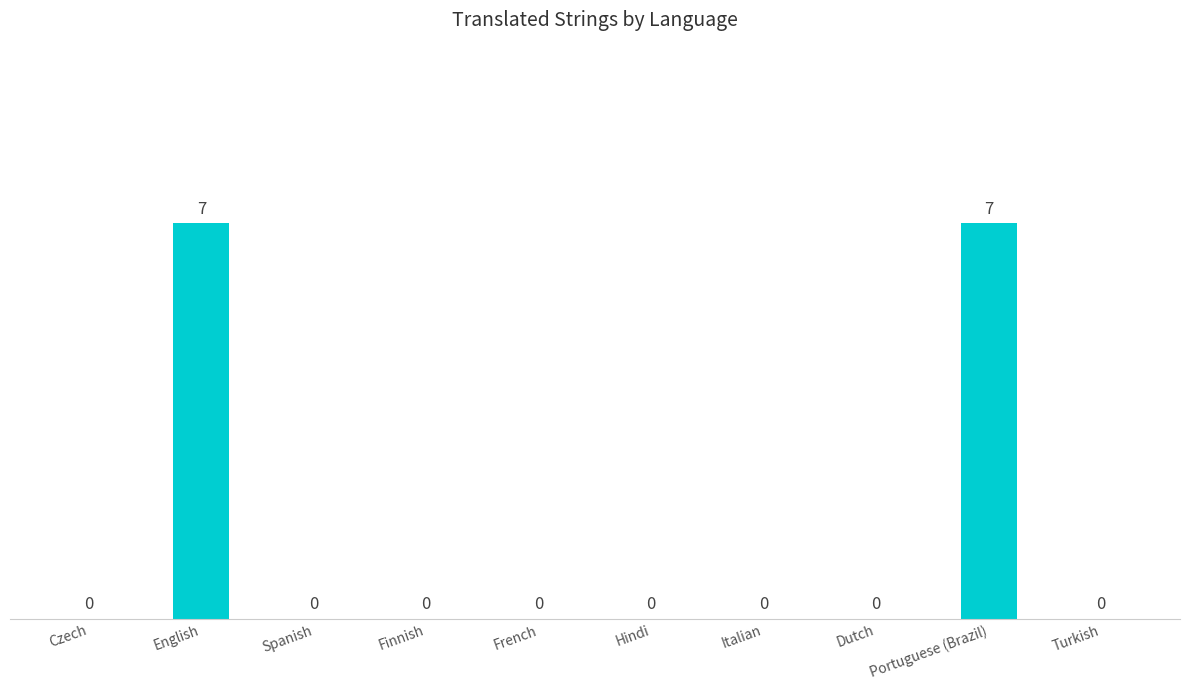

Which has a higher value, English or Czech?

English